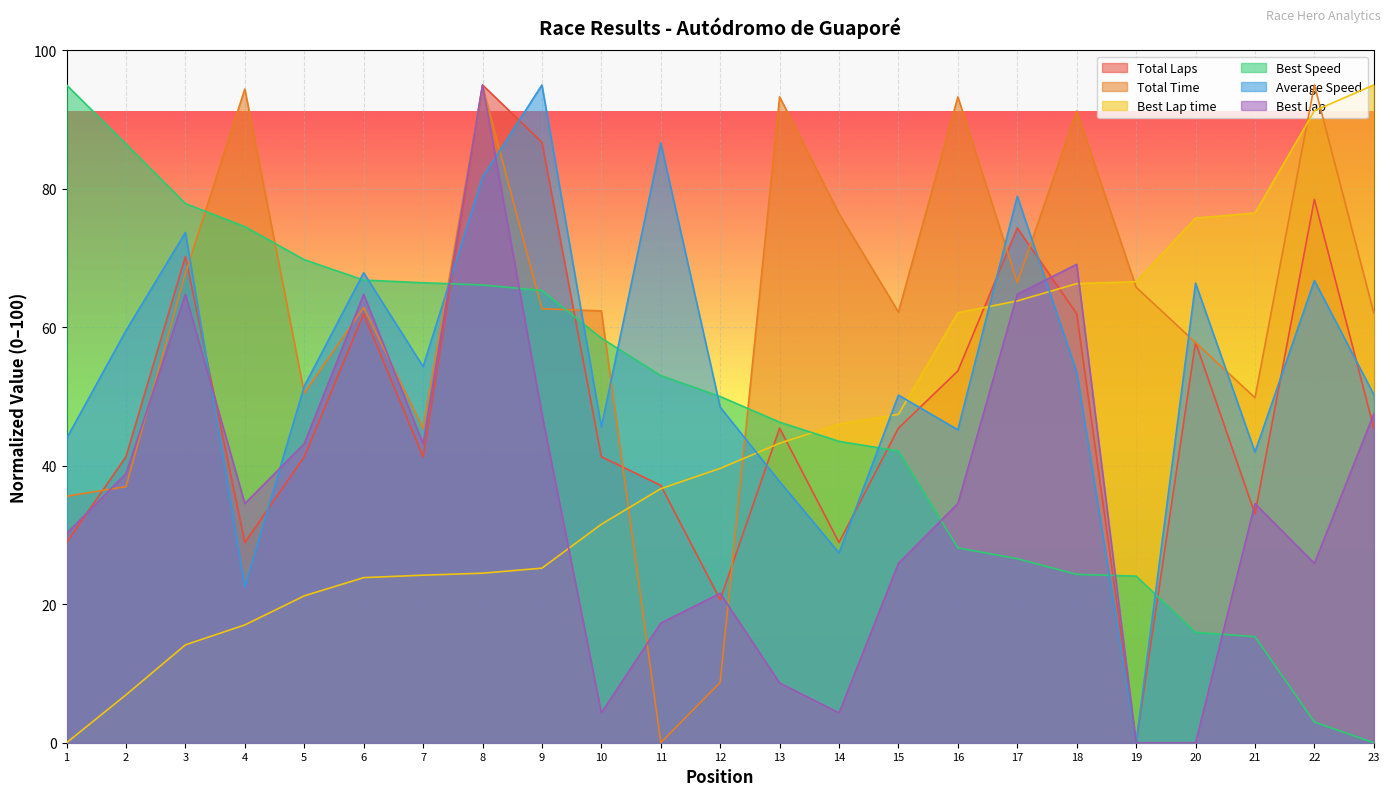

Count the number of data series in this chart.

6